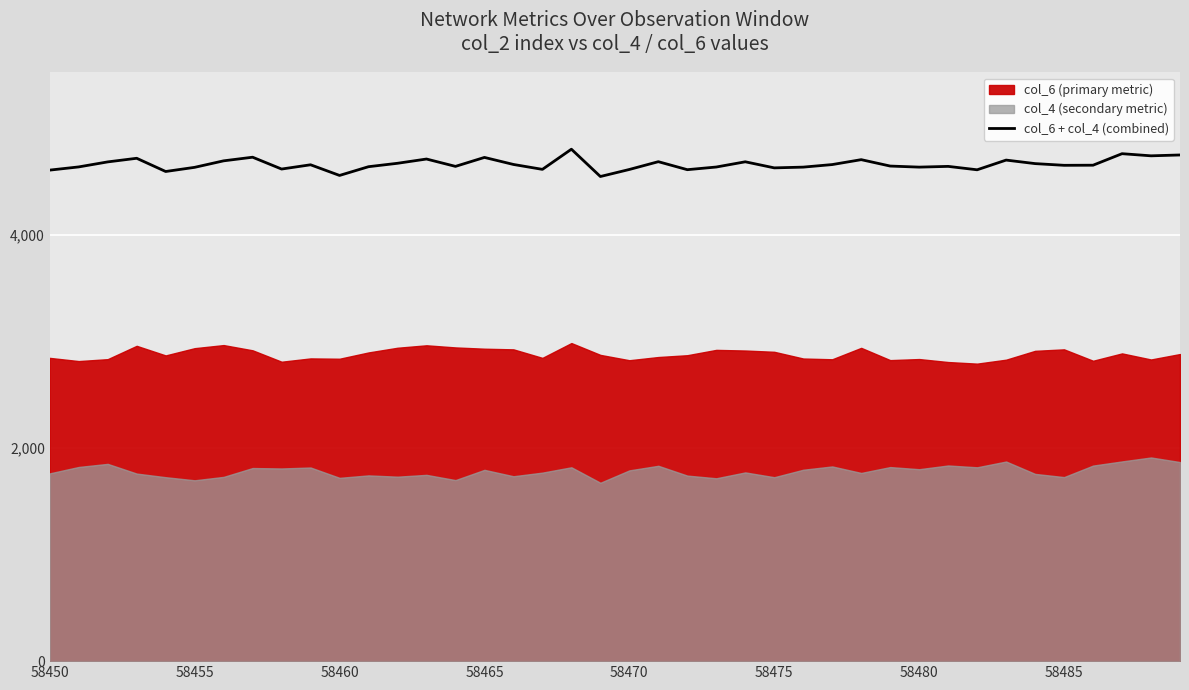

What is the maximum value for col_6 + col_4 (combined)?

4801